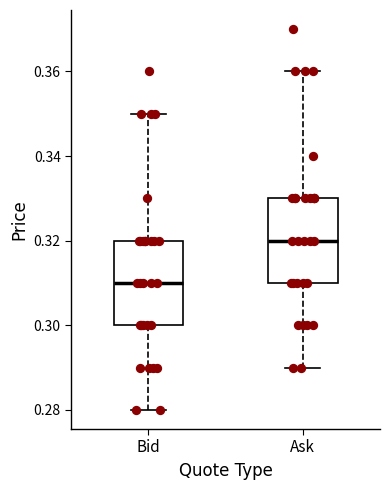

Where does the lower whisker of the box for Bid end on the y-axis? The values are not printed on the chart, so give them approximately, as read against the axis.

0.28